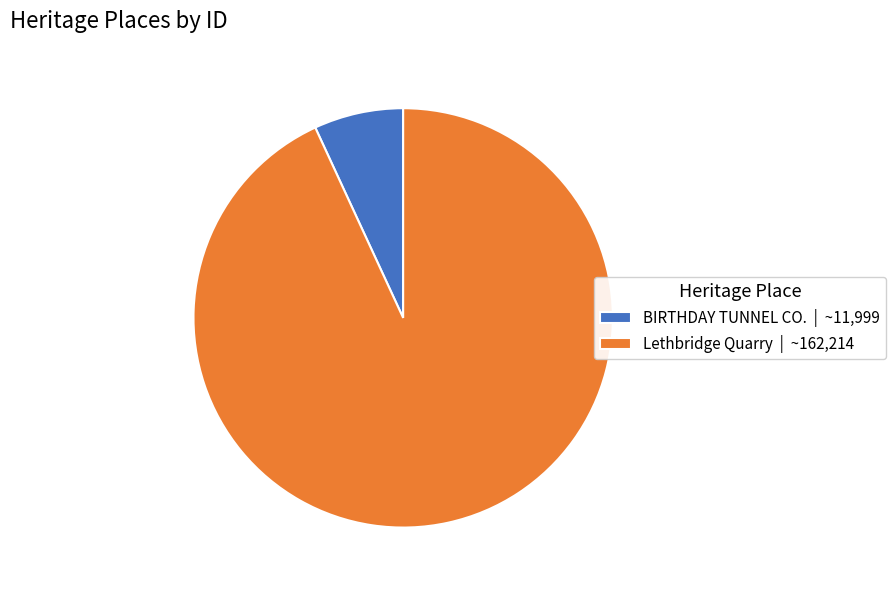

Does any single category account for the majority?

Yes